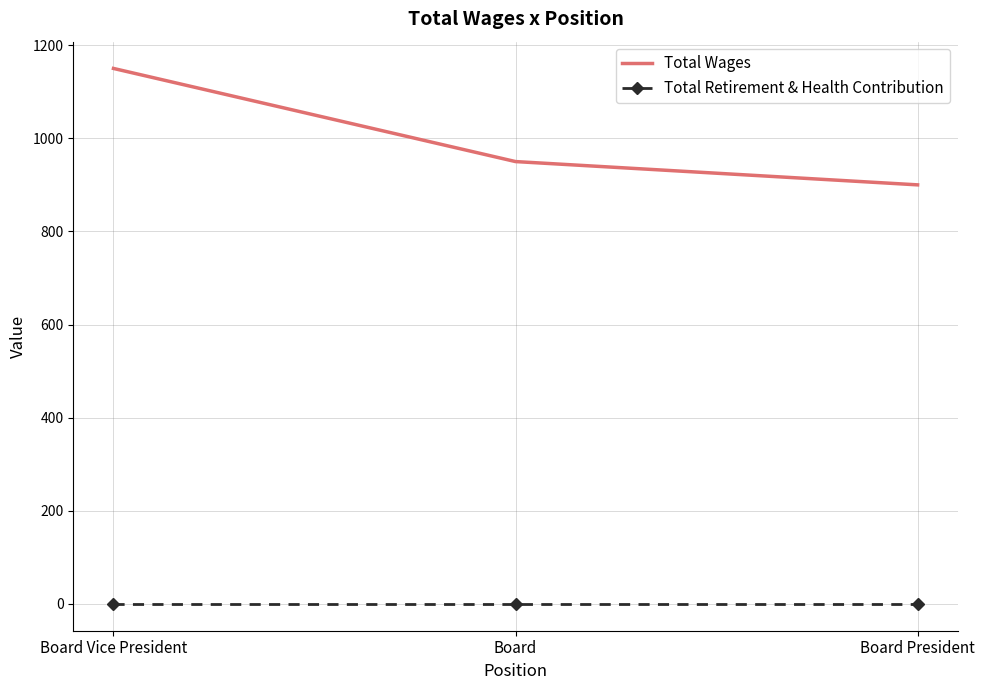

At which label does Total Wages reach its peak?

Board Vice President